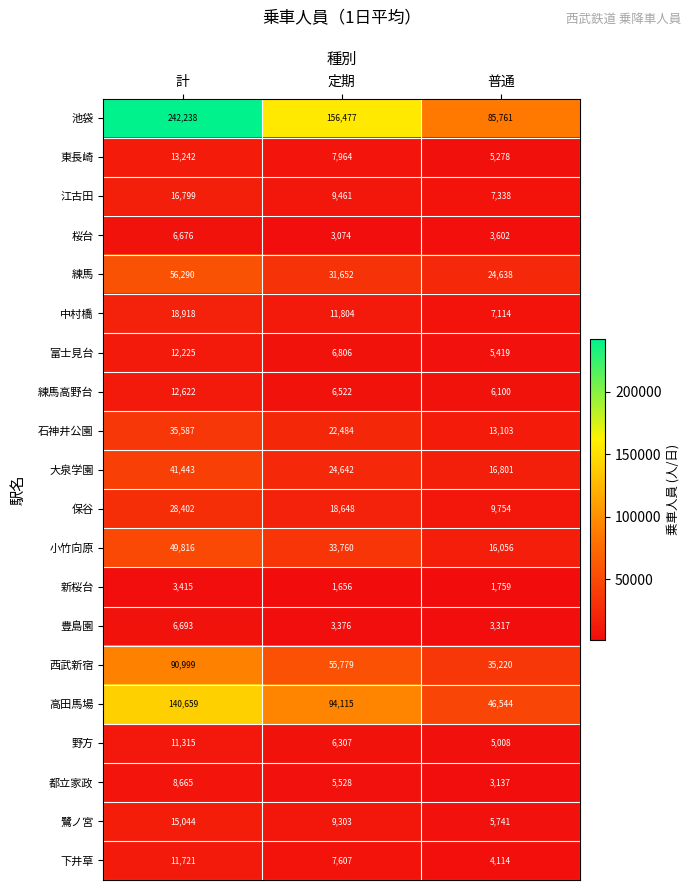

At 普通, list the series in order from largest to smallest.

池袋, 高田馬場, 西武新宿, 練馬, 大泉学園, 小竹向原, 石神井公園, 保谷, 江古田, 中村橋, 練馬高野台, 鷺ノ宮, 富士見台, 東長崎, 野方, 下井草, 桜台, 豊島園, 都立家政, 新桜台